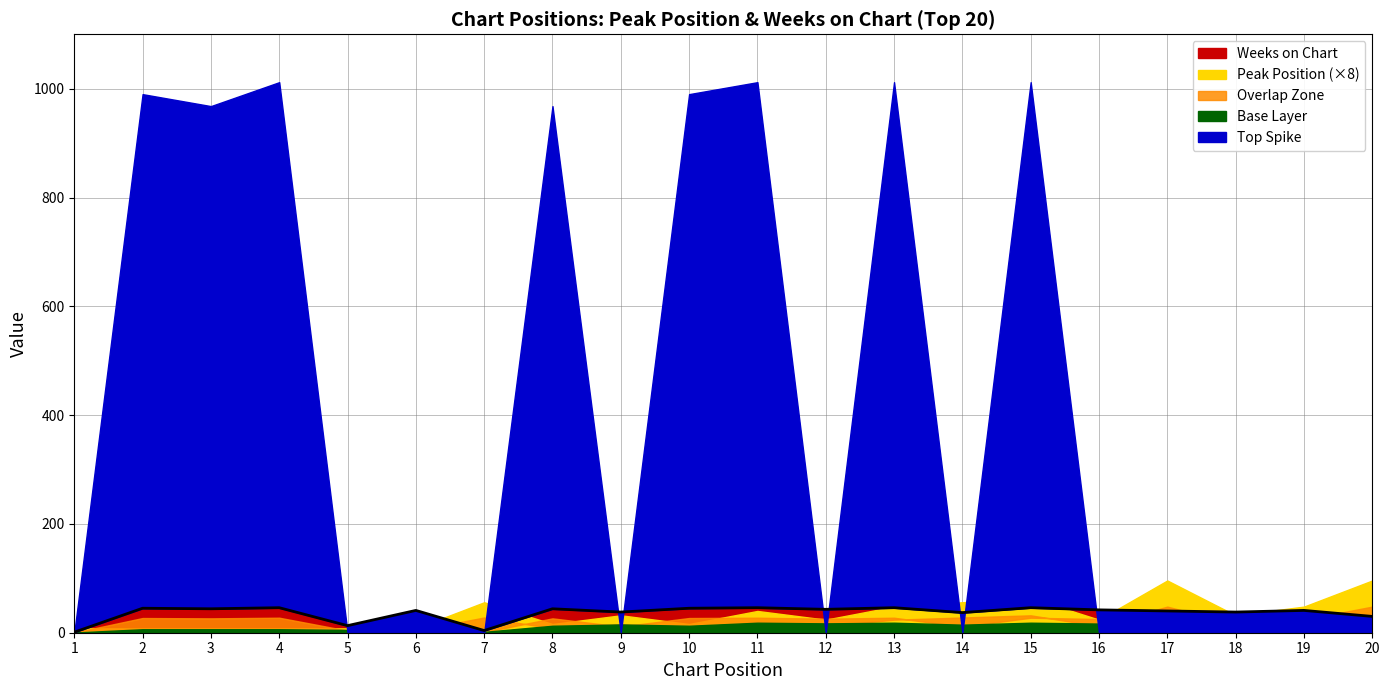

Where is the data nearest to the value 23?

20